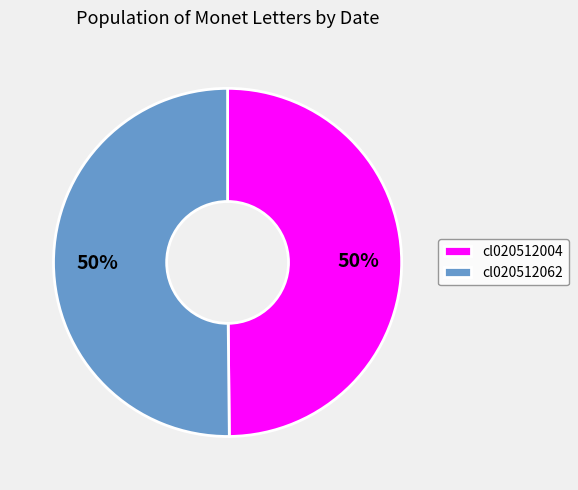

Count the number of slices in the pie.

2